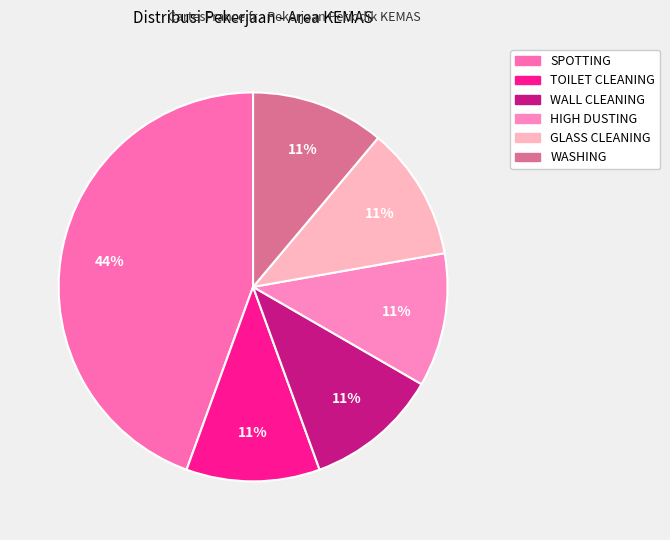

How many slices are in this pie chart?

6